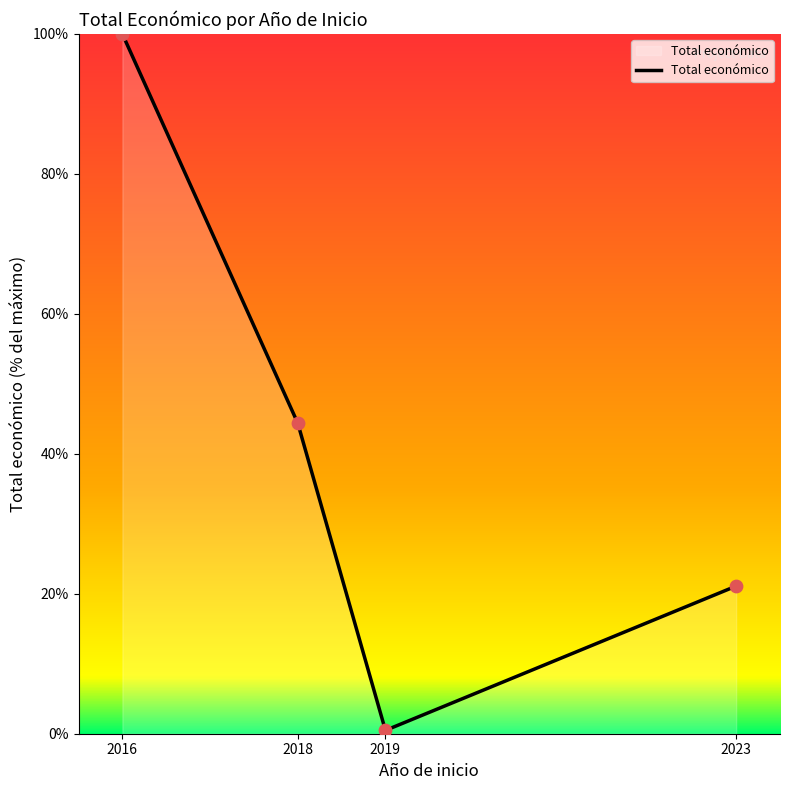

Between 2018 and 2019, which is larger?

2018